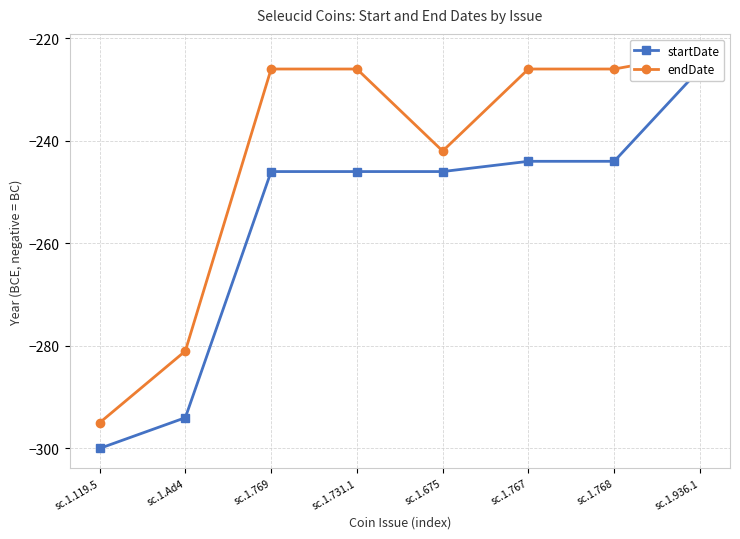

True or false: endDate and startDate intersect in this chart.

False